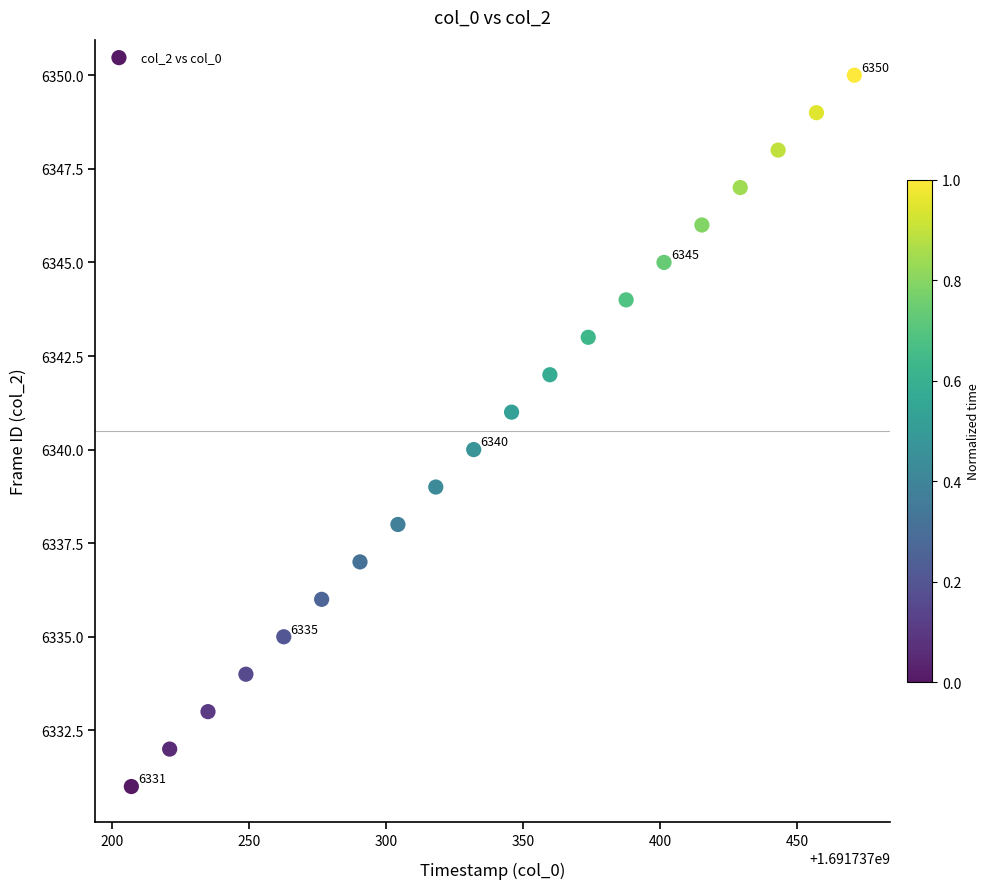

What is the range of Y values (max minus min)?

19